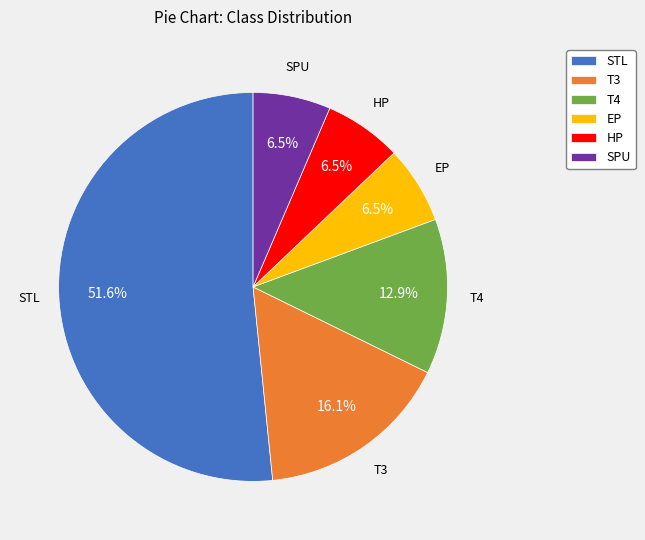

What is the largest slice in the pie chart?

STL